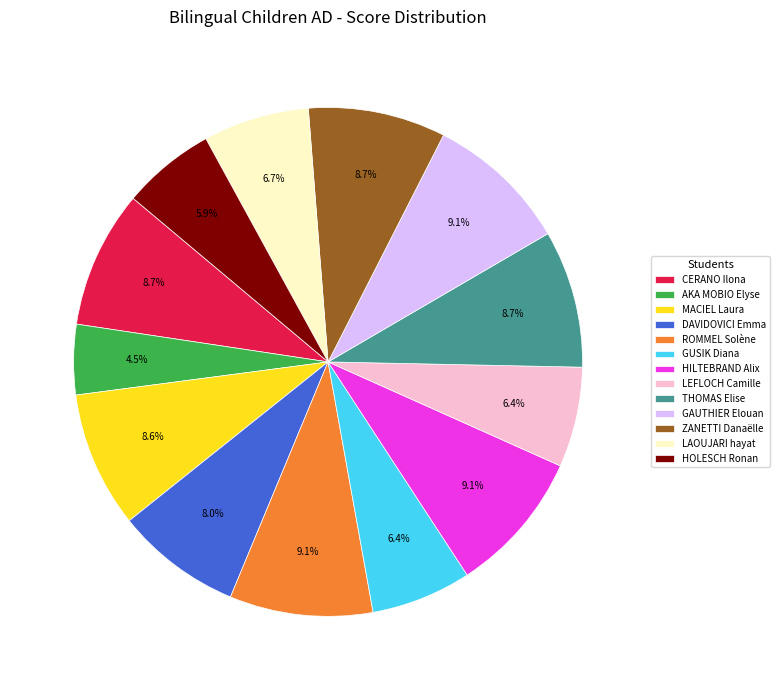

Which has a higher value, LEFLOCH Camille or THOMAS Elise?

THOMAS Elise